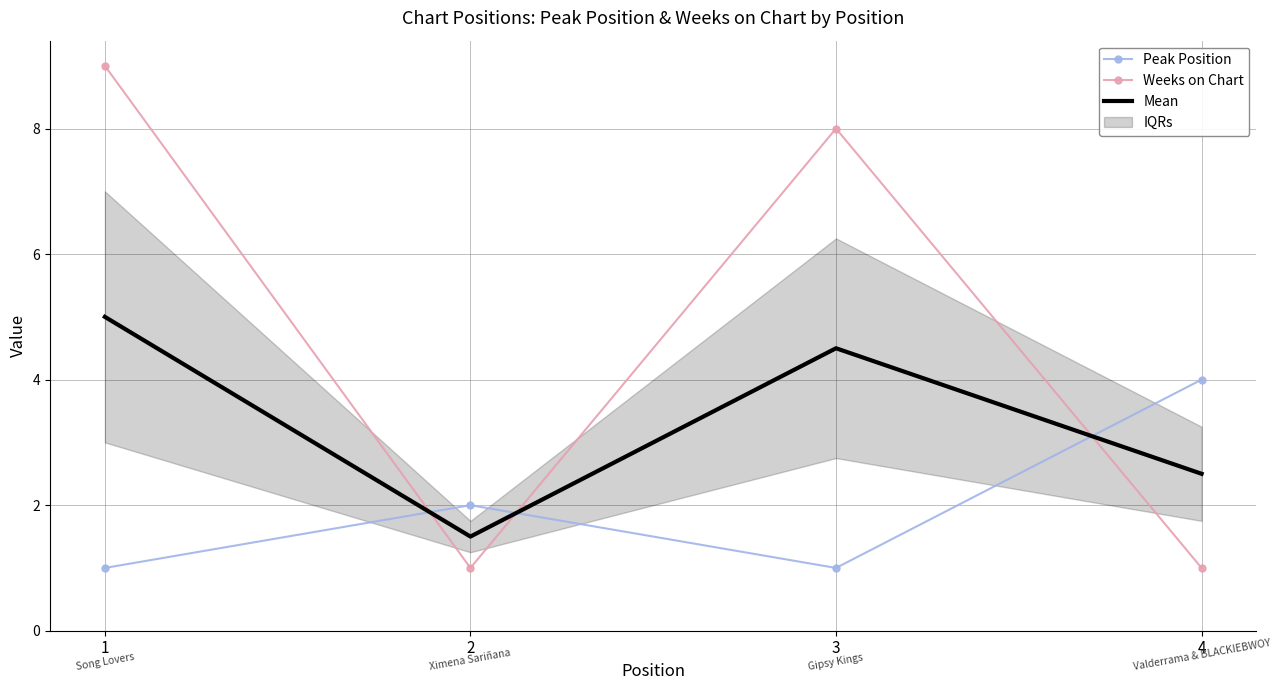

True or false: Weeks on Chart has more than 2 points higher than both neighbors.

False